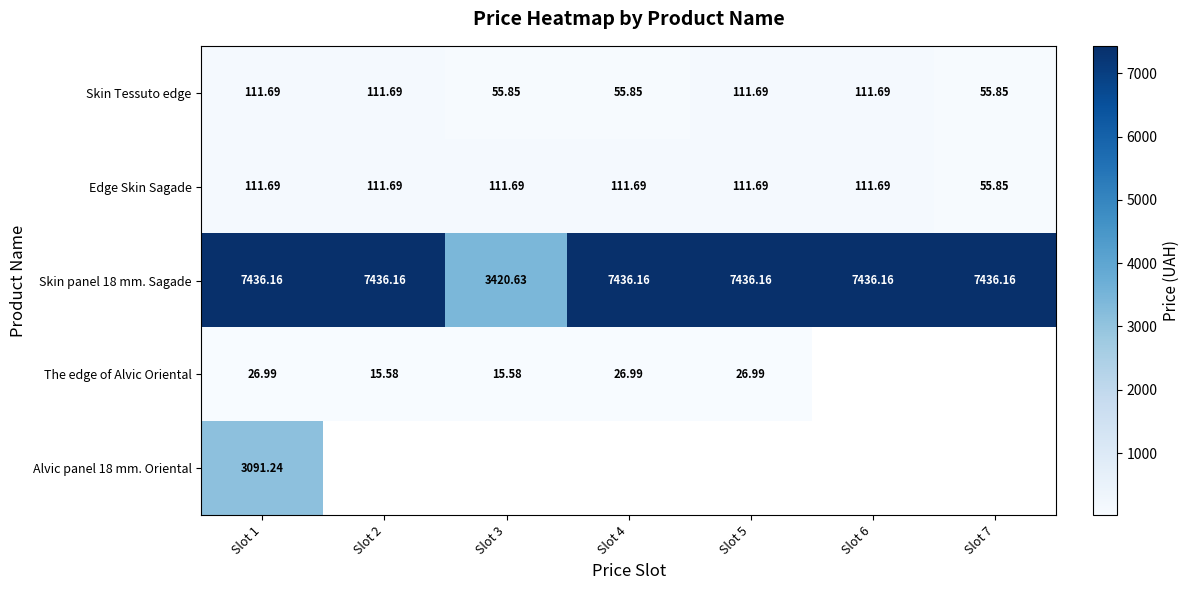

At how many categories does at least one series exceed 5486?

6